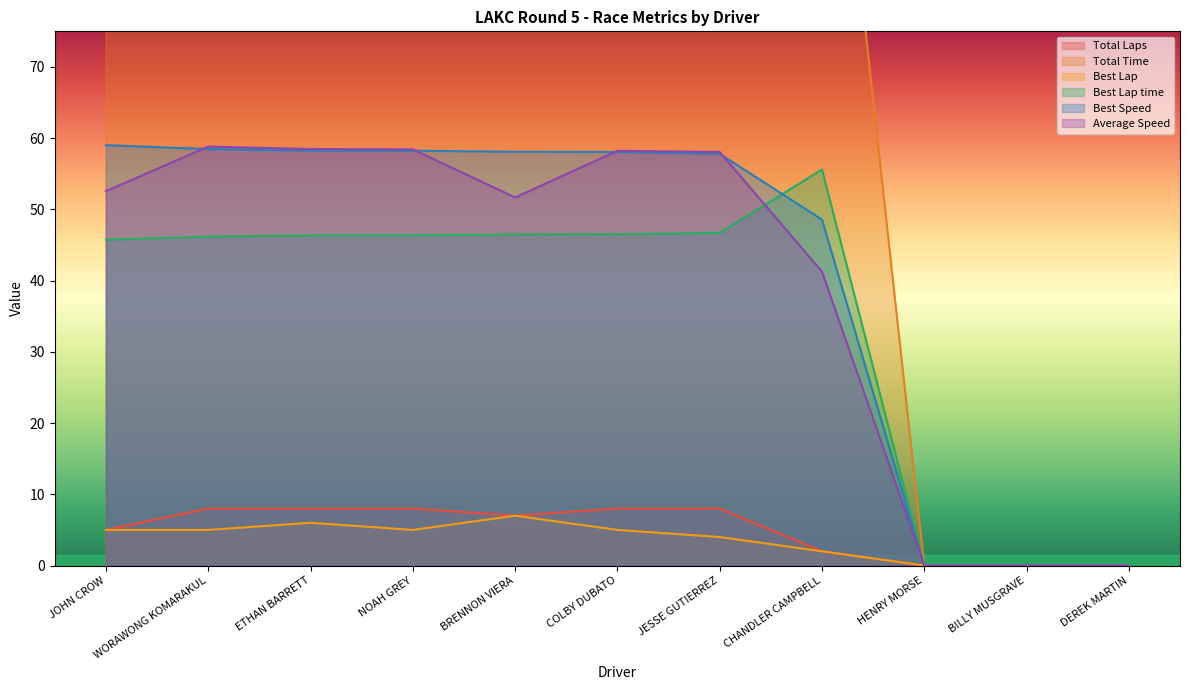

Where is Total Time nearest to the value 185?

CHANDLER CAMPBELL